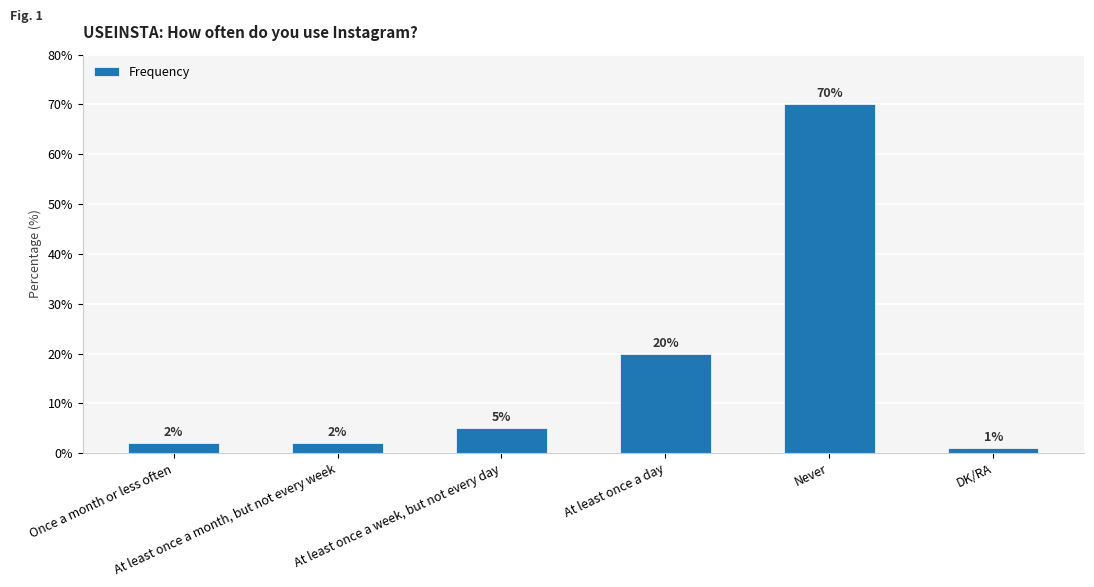

How many values are below 5?

3